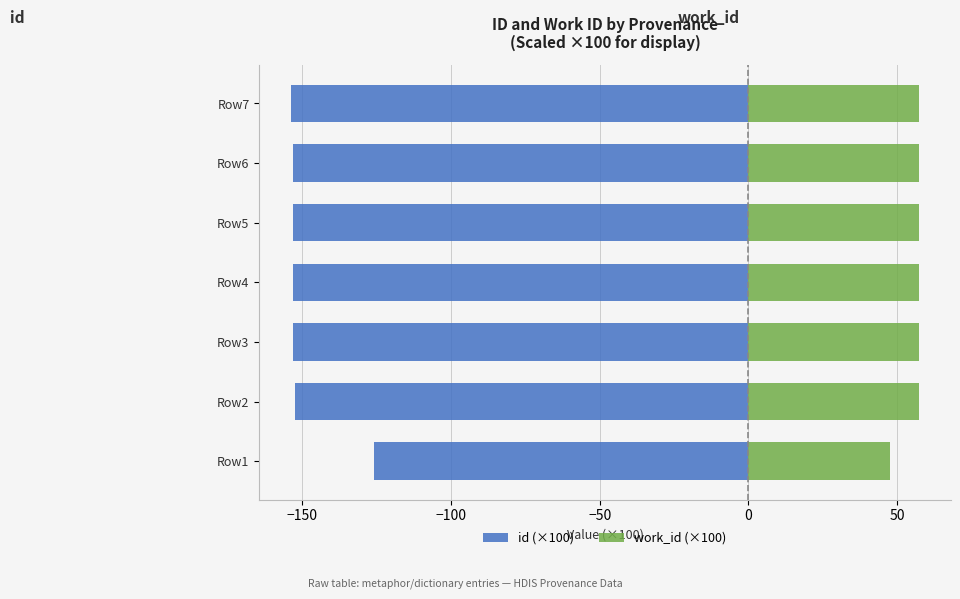

Reading left to right, what are all the values shown in this chart?

id (×100): -125.8	-152.6	-153.1	-153.2	-153.2	-153.2	-153.9
work_id (×100): 47.5	57.3	57.5	57.5	57.5	57.5	57.5